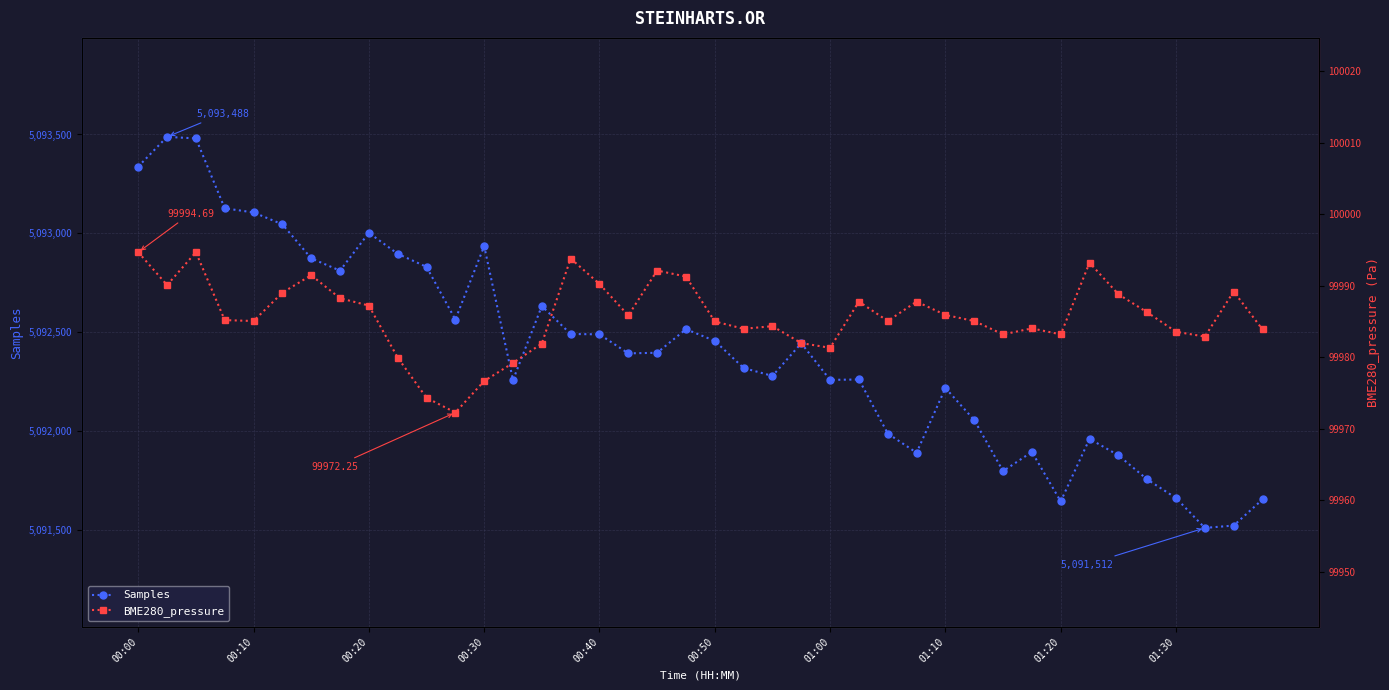

What is the maximum value for BME280_pressure?

99994.7